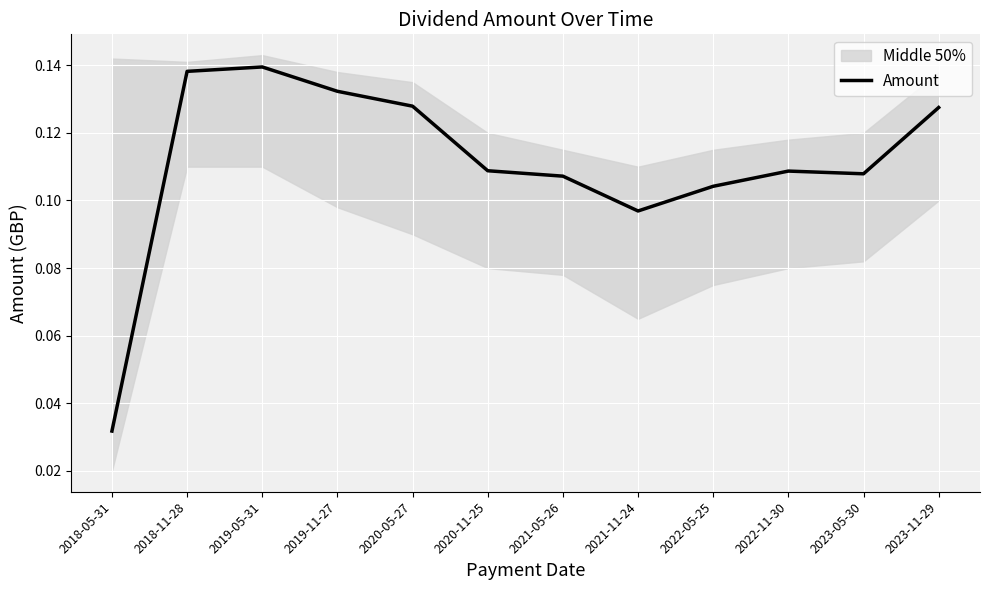

What is the greatest value displayed?

0.1